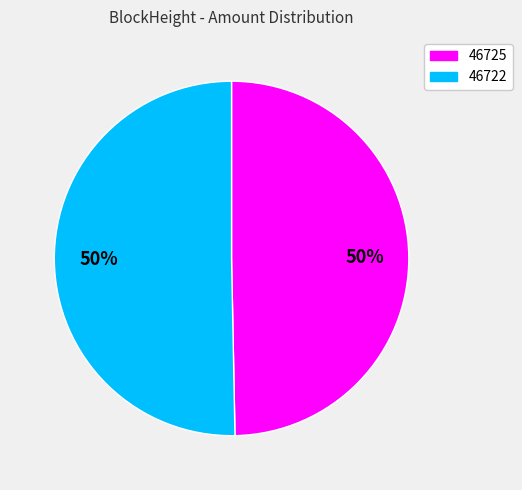

To the nearest percent, what is the combined percentage of 46722 and 46725?

100%